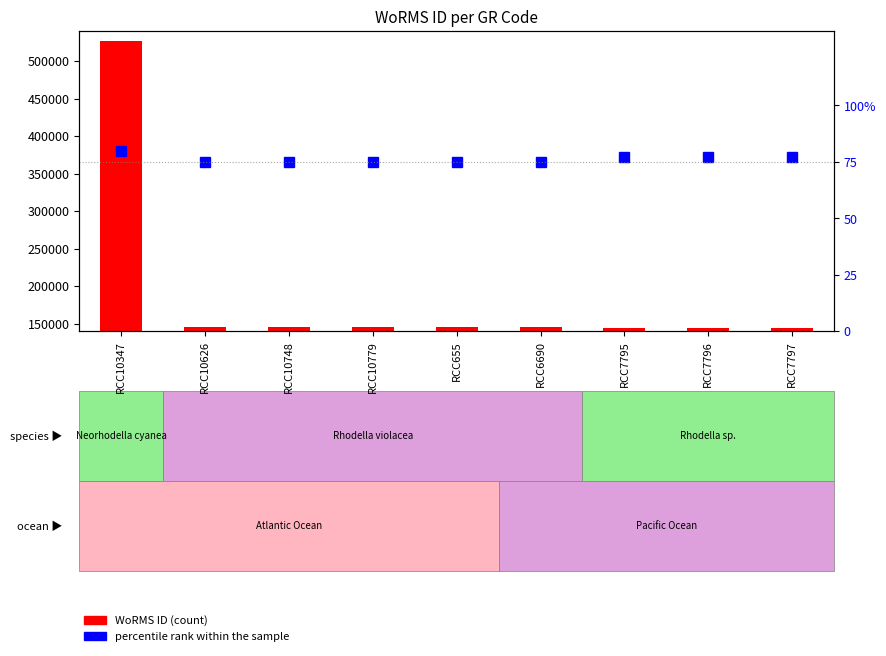

True or false: WoRMS ID has a value of 208935 at RCC10779.

False